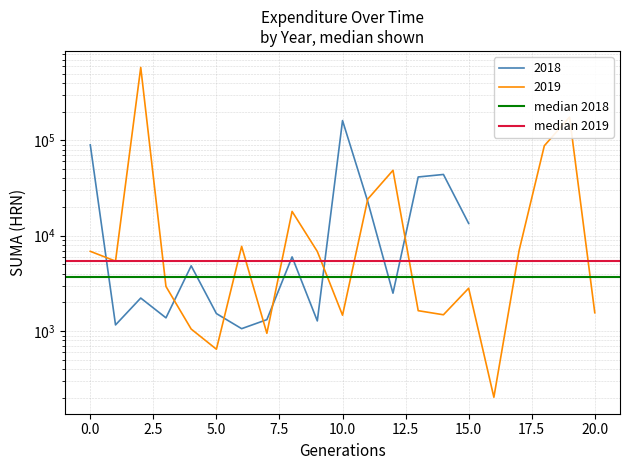

Is it true that median 2019 equals 5418.0 at 0.0?

True